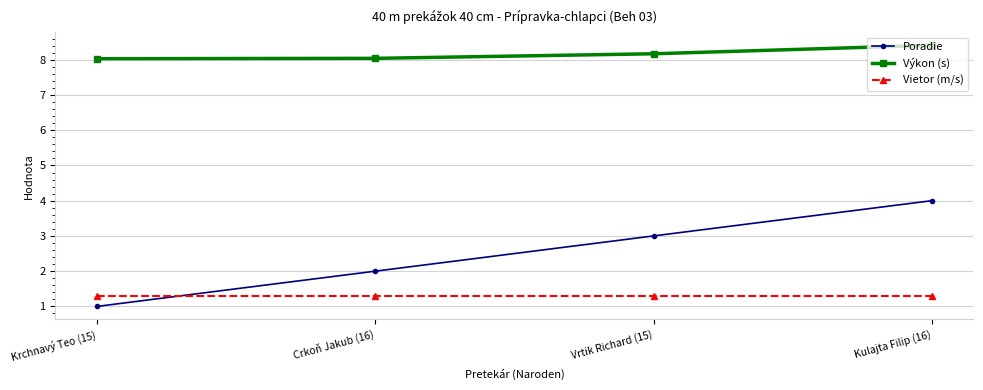

Between which two adjacent categories do Vietor (m/s) and Poradie first intersect?

Krchnavý Teo (15) and Crkoň Jakub (16)